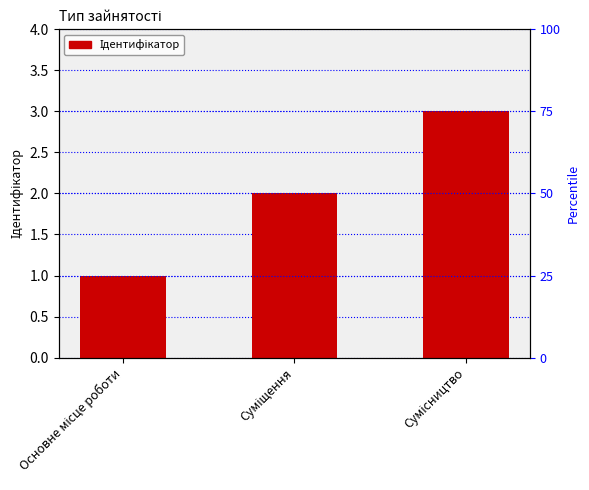

How many values exceed 2?

1